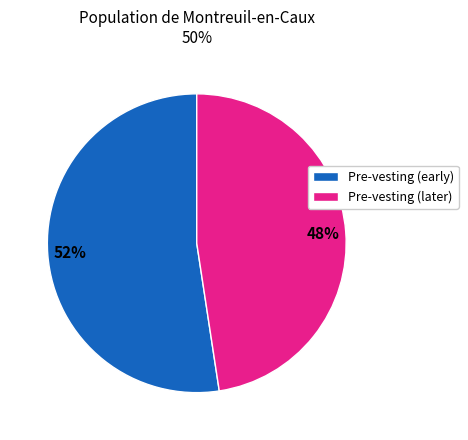

Which slice is the smallest?

Pre-vesting (later)